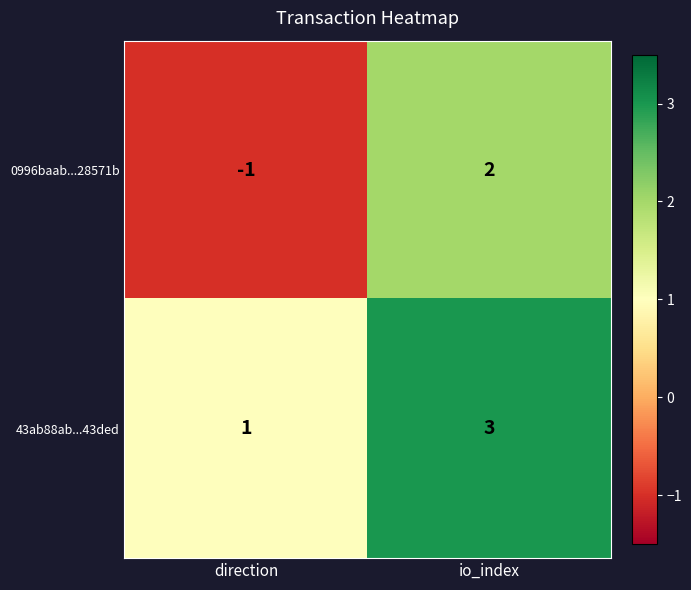

The value of 0996baab...28571b at direction is -1. True or false?

True